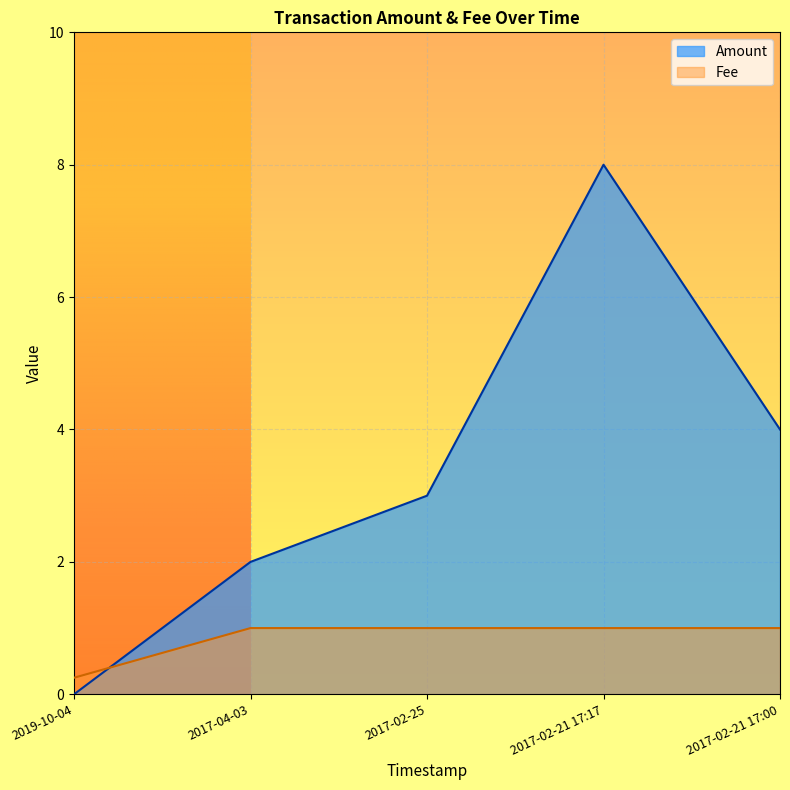

Which label corresponds to the smallest value in the chart?

2019-10-04